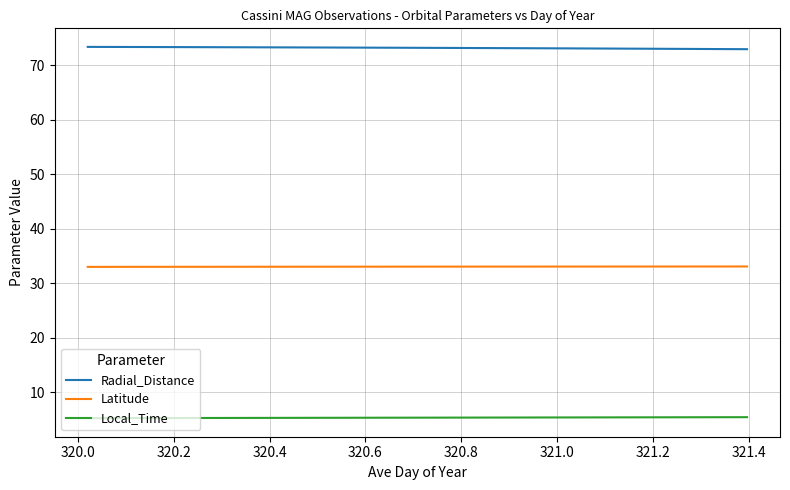

What is the difference between the maximum and second lowest values in the Latitude series?

0.1